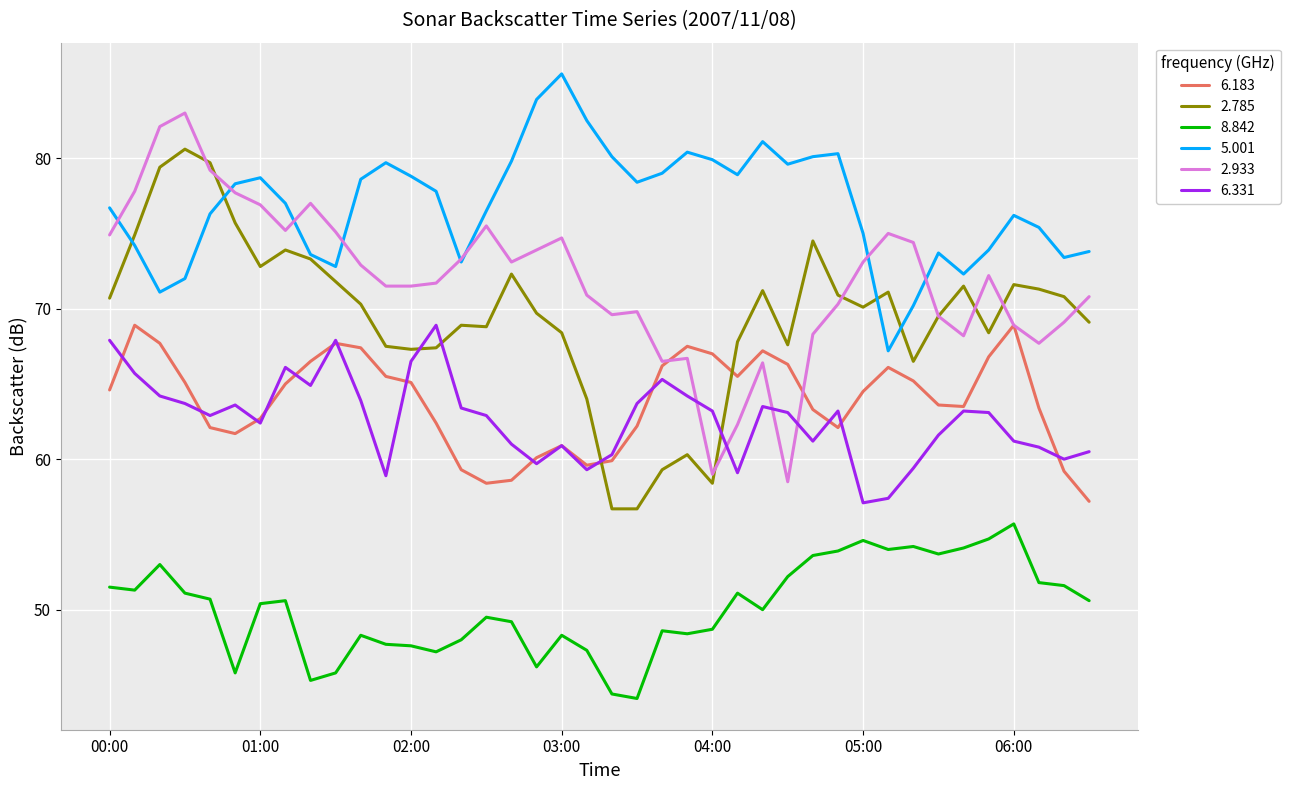

True or false: 6.183 and 8.842 cross at least once.

False